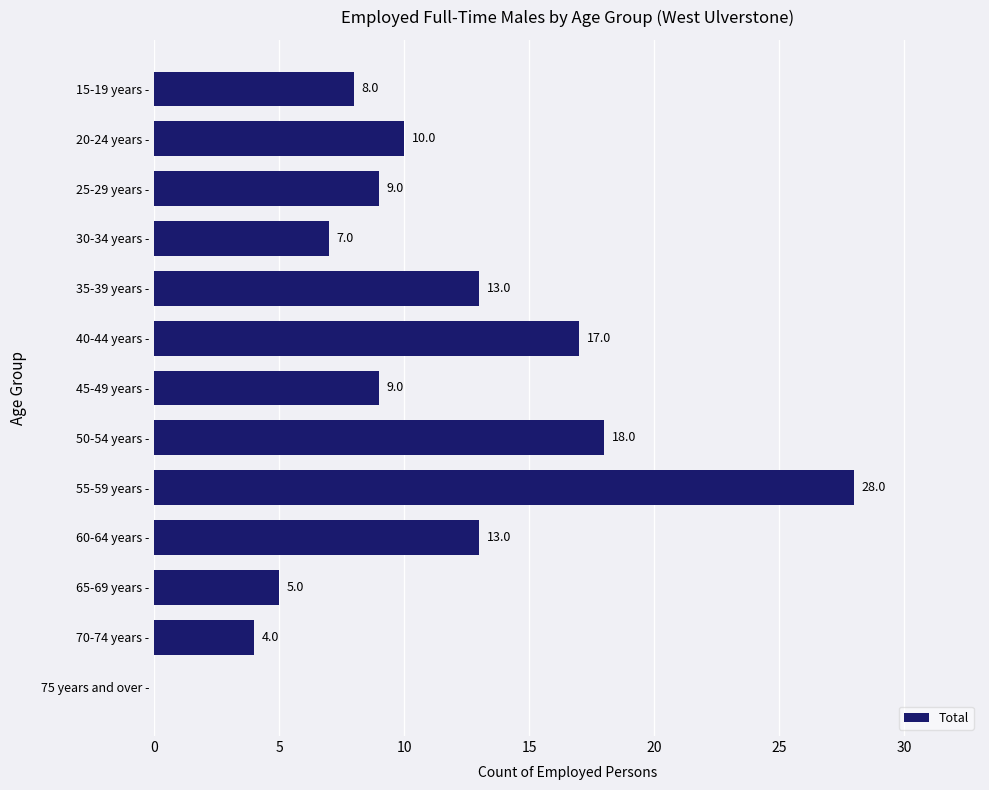

What is the approximate value at 60-64 years -, to the nearest 5?

15